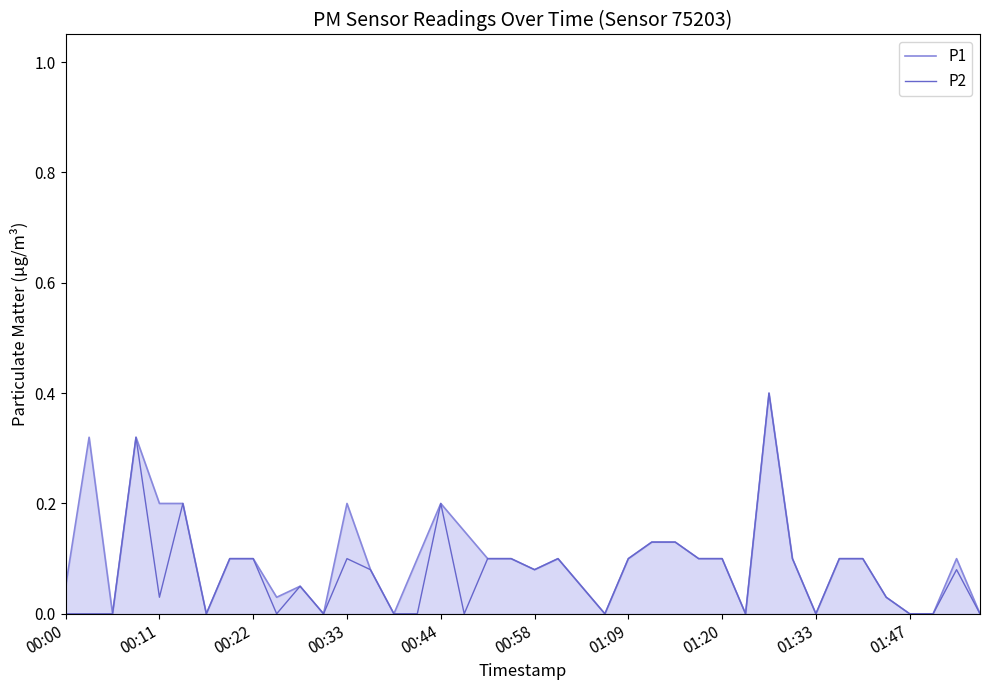

What is the greatest value displayed?

0.4